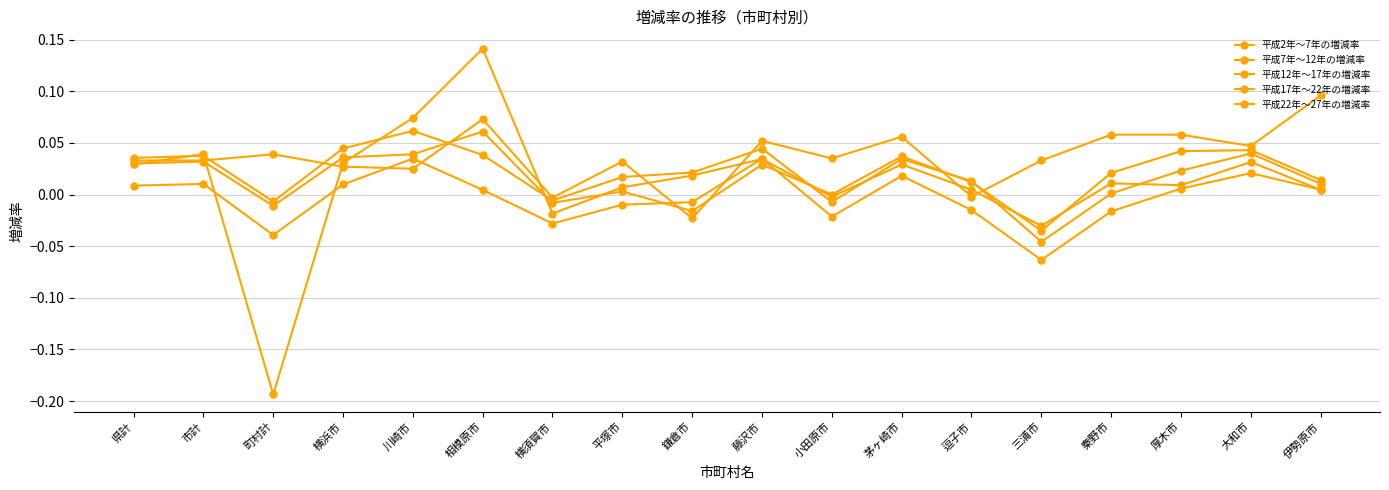

Which category has the highest value in the 平成22年～27年の増減率 series?

川崎市